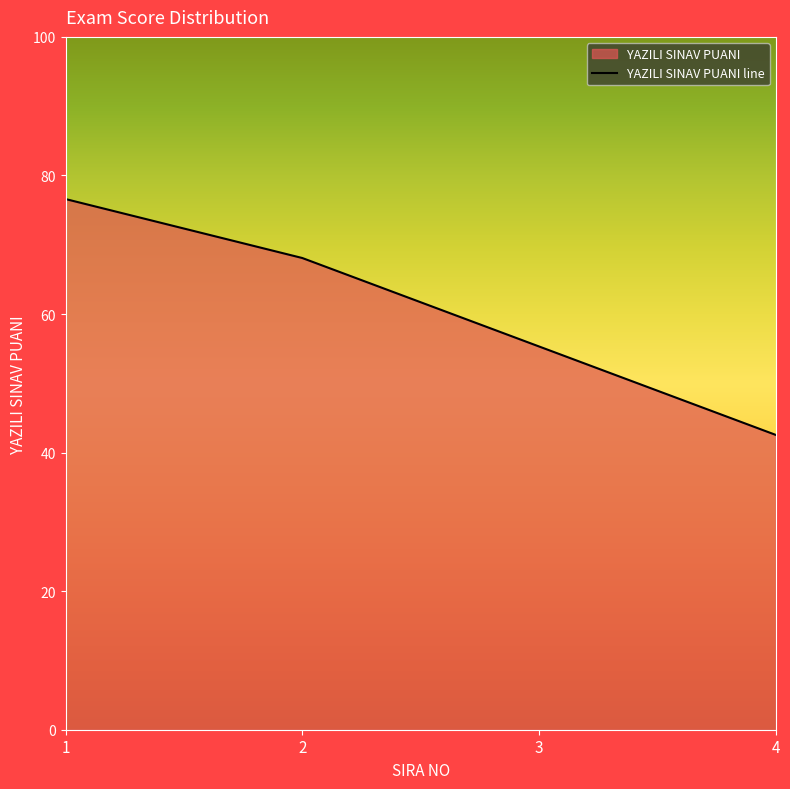

Is it true that the value at 4 is 57.5?

False